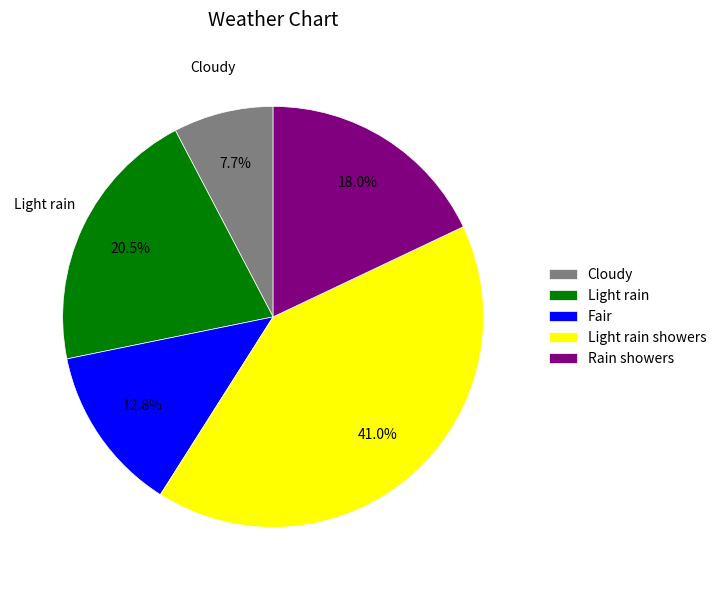

Which category has the biggest portion of the pie?

Light rain showers